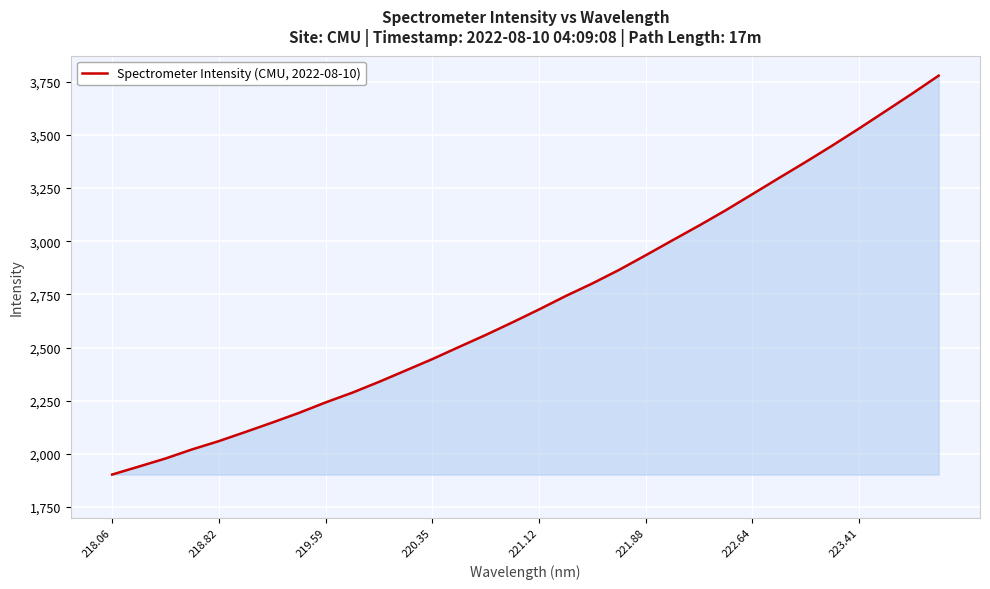

How many categories are shown in the chart?

32